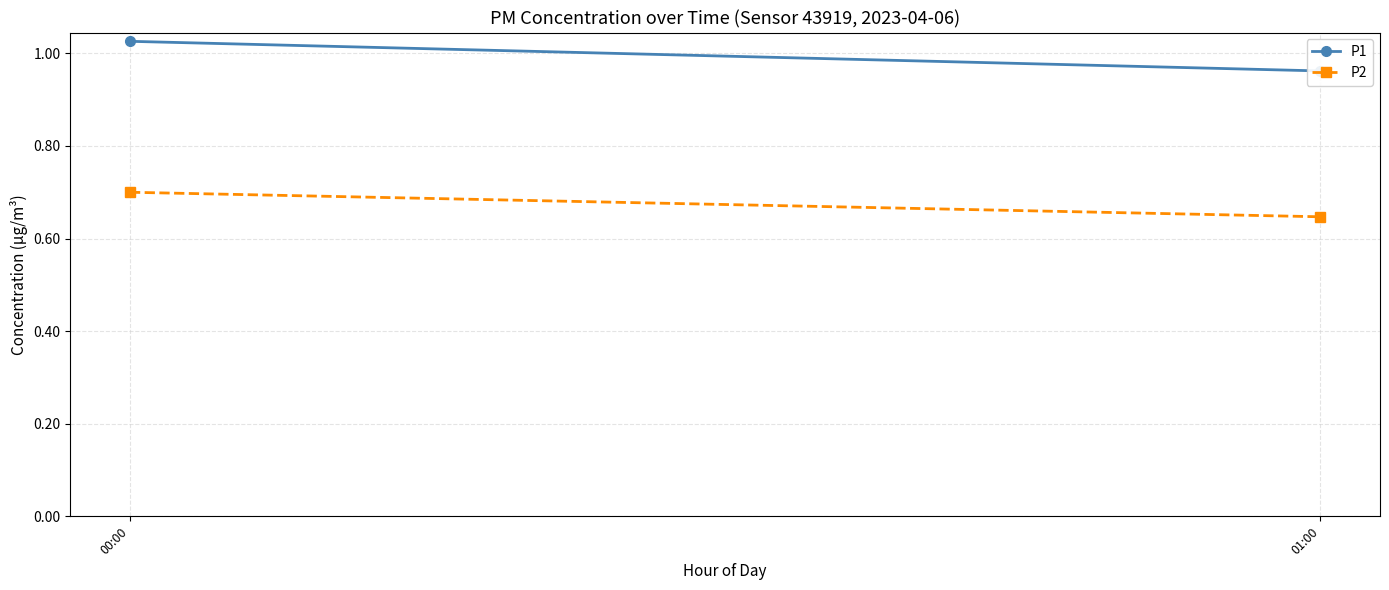

Which label corresponds to the smallest value in the chart?

01:00